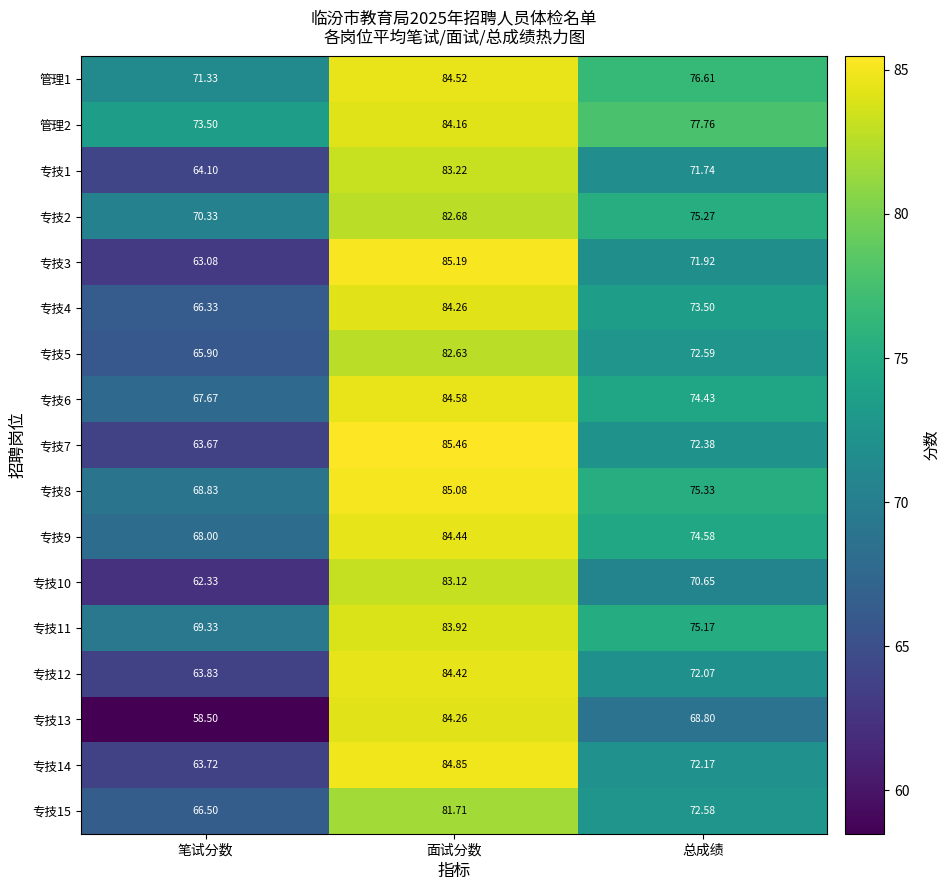

Which category has the highest value in the 专技12 series?

面试分数